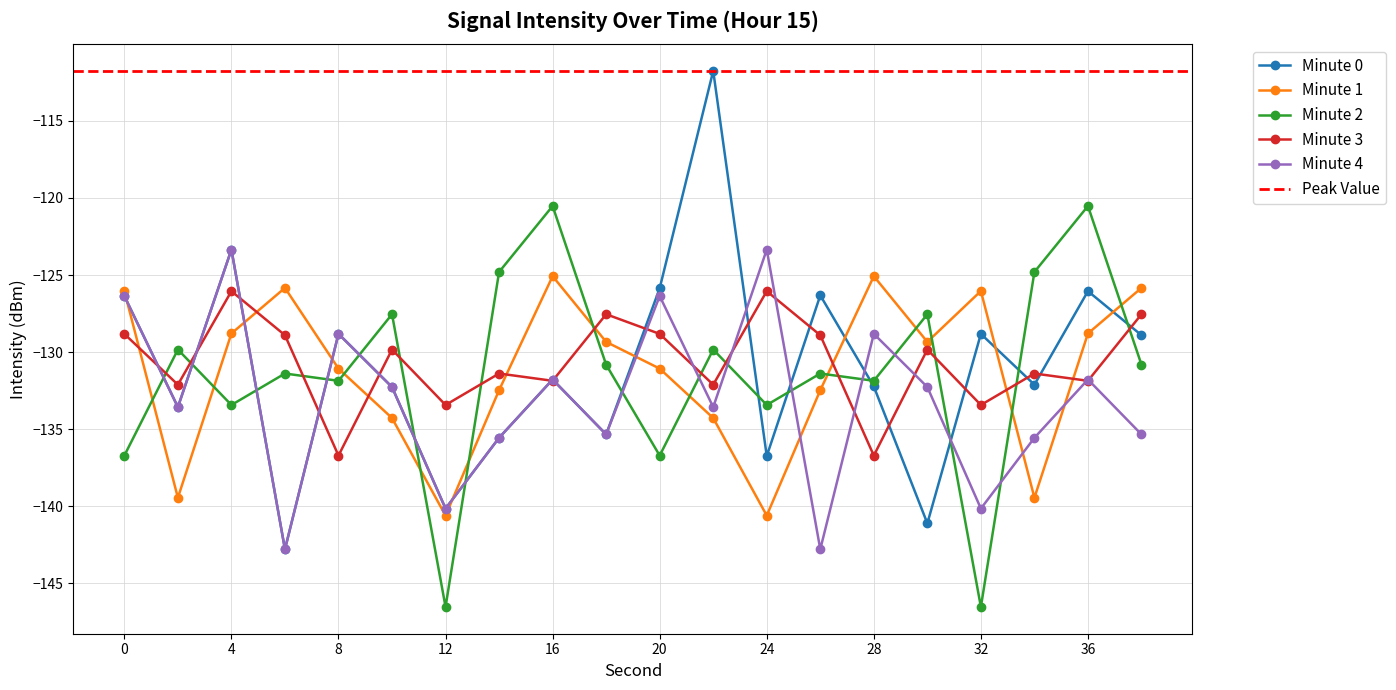

What is the spread (max minus min) of values at 8?

7.9